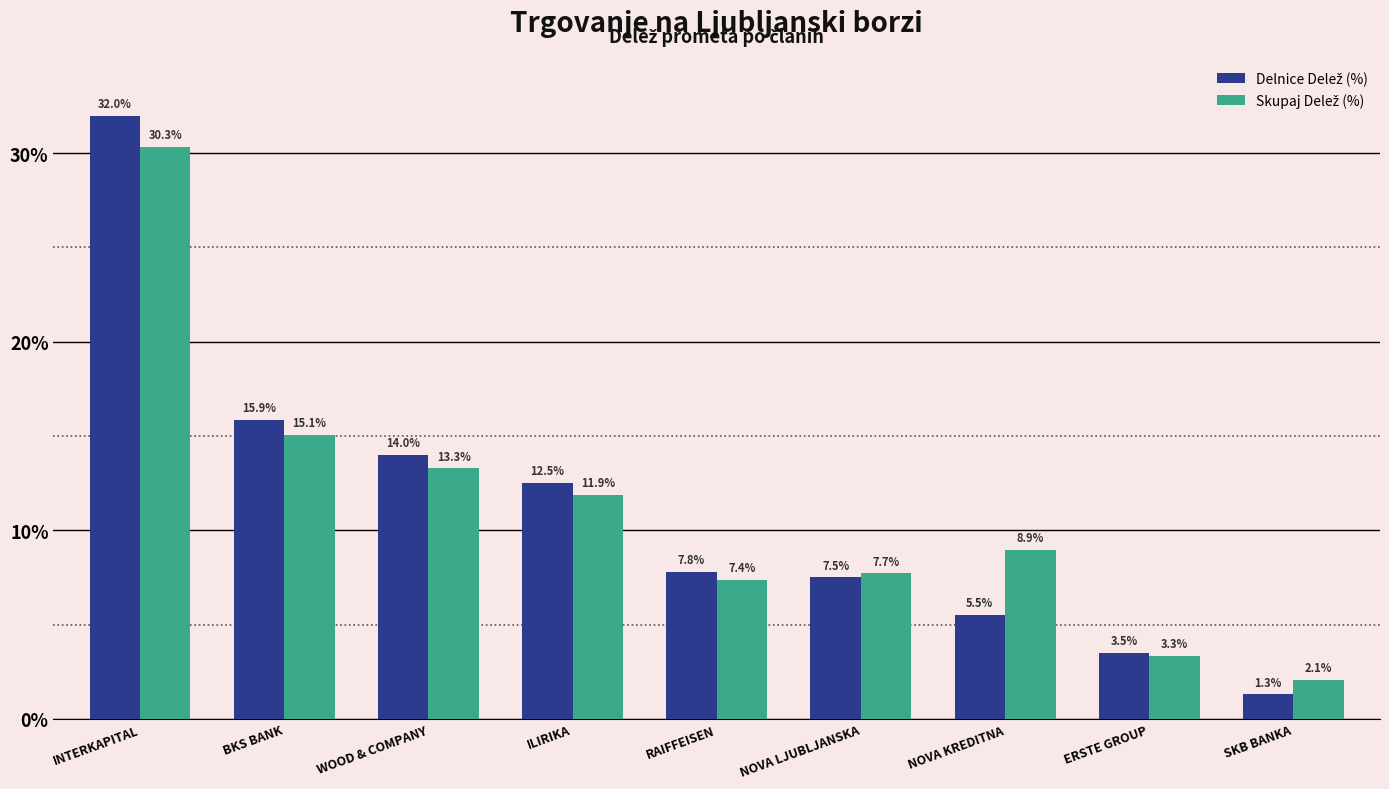

What is the total value across all series at SKB BANKA?

3.4